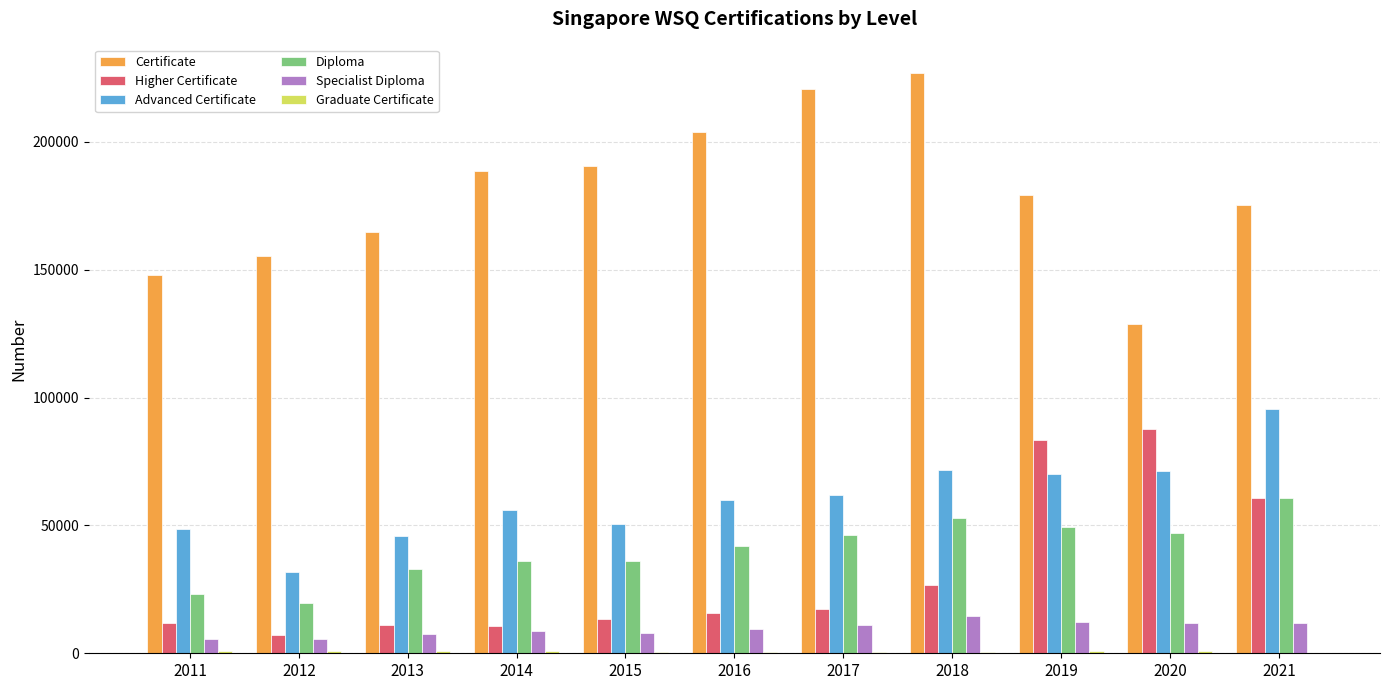

Between 2014 and 2018, which series saw the biggest shift?

Certificate